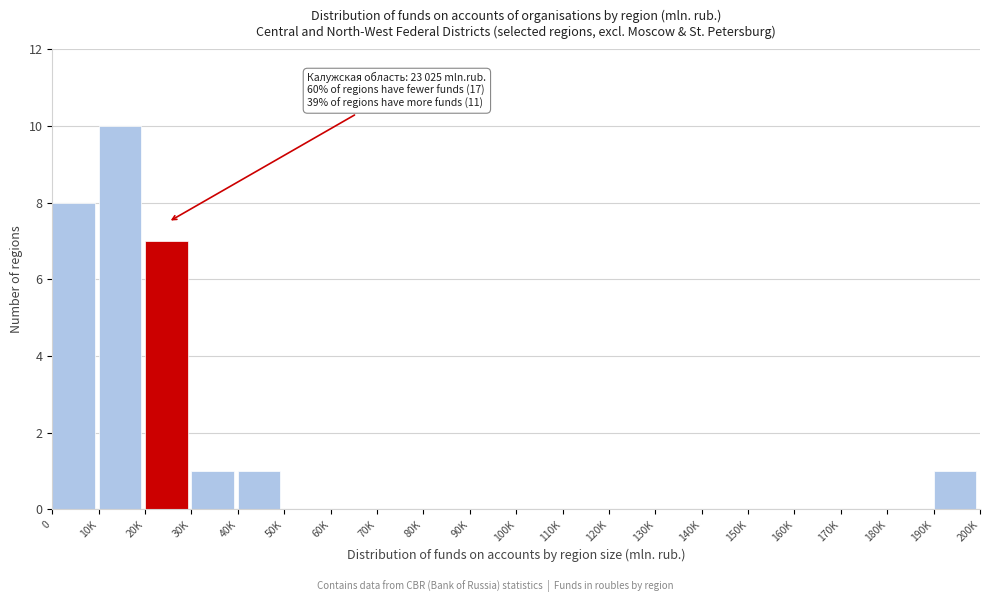

Reading left to right, transcribe all the data shown in this chart.

0=8	10K=10	20K=7	30K=1	40K=1	50K=0	60K=0	70K=0	80K=0	90K=0	100K=0	110K=0	120K=0	130K=0	140K=0	150K=0	160K=0	170K=0	180K=0	190K=1